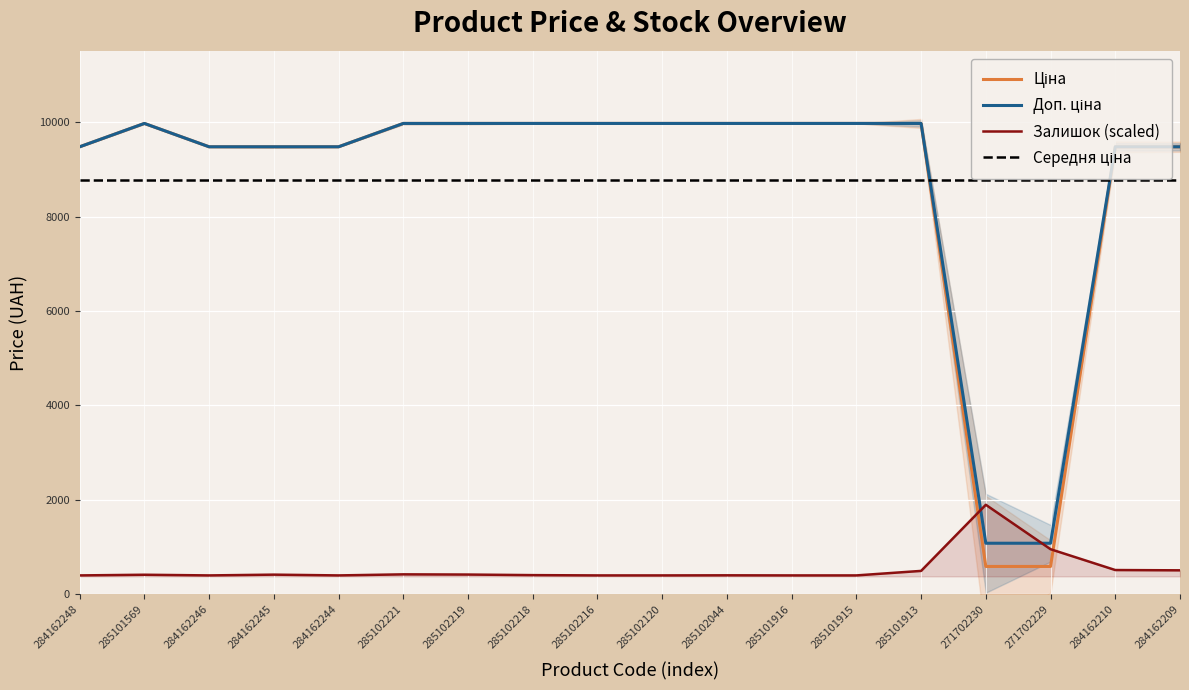

What is the maximum value for Доп. ціна?

9975.0